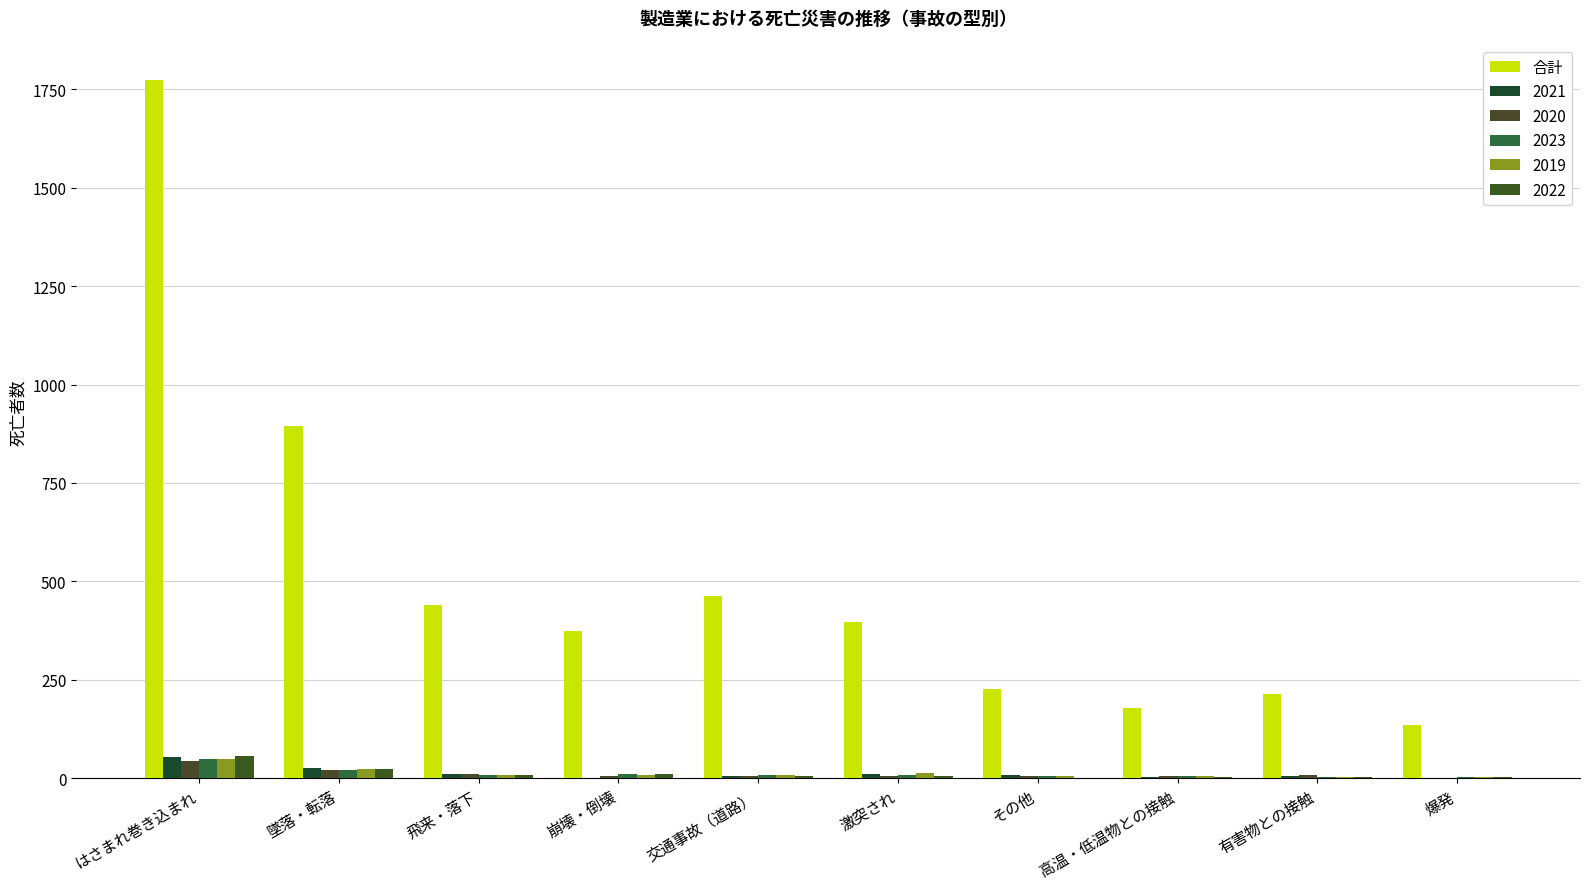

How many distinct data groups are displayed?

6